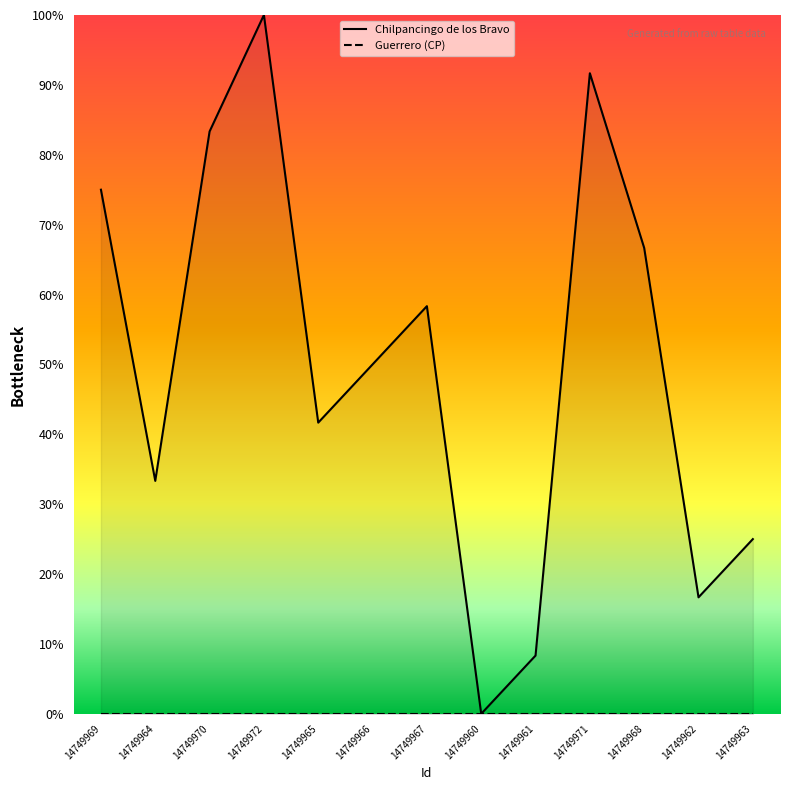

Count the number of categories in the chart.

13